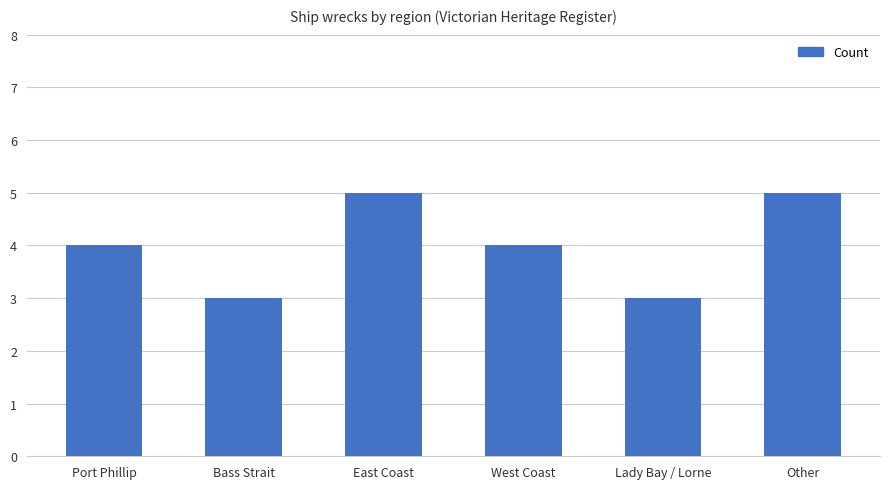

What is the sum of all values?

24